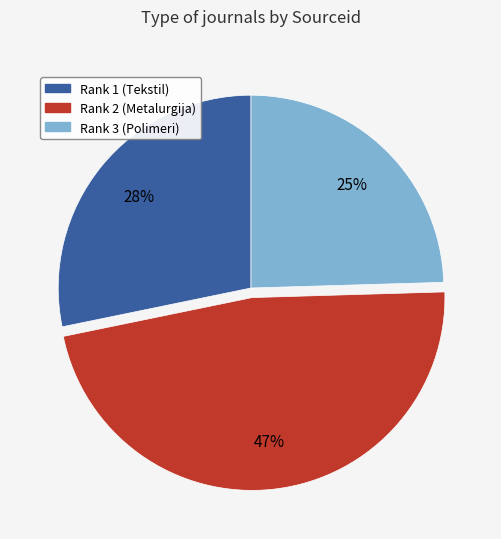

Which has a higher value, Rank 3 (Polimeri) or Rank 2 (Metalurgija)?

Rank 2 (Metalurgija)